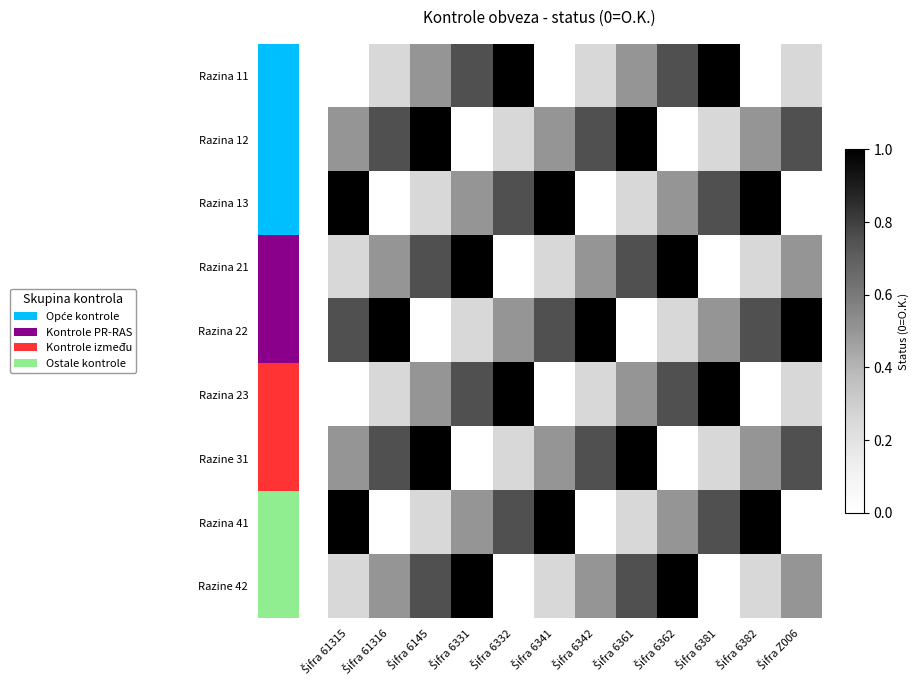

Is the value of Razina 41 at Šifra 6332 greater than the value of Razina 23 at Šifra 6341?

Yes